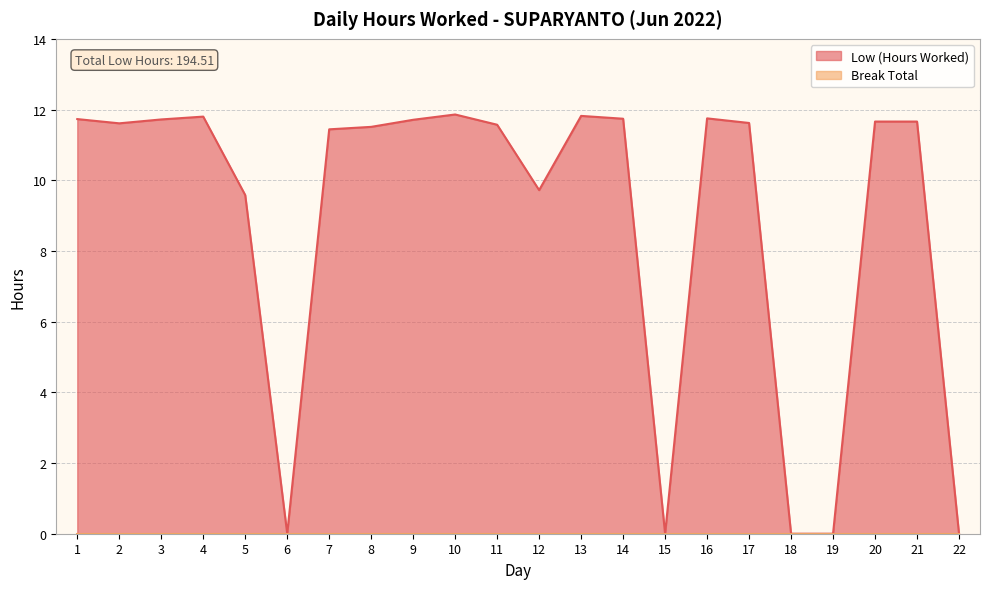

List the labels in order of value, smallest first.

6, 15, 18, 19, 22, 5, 12, 7, 8, 11, 2, 17, 20, 21, 9, 3, 1, 14, 16, 4, 13, 10